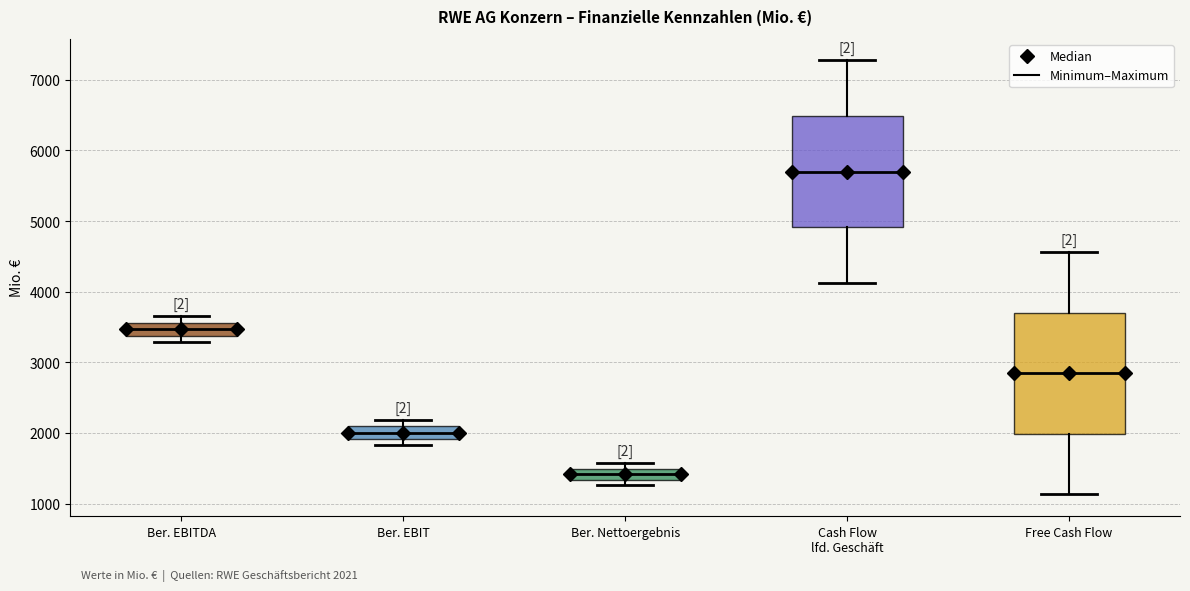

Which box's median line is the highest?

Cash Flow lfd. Geschäft